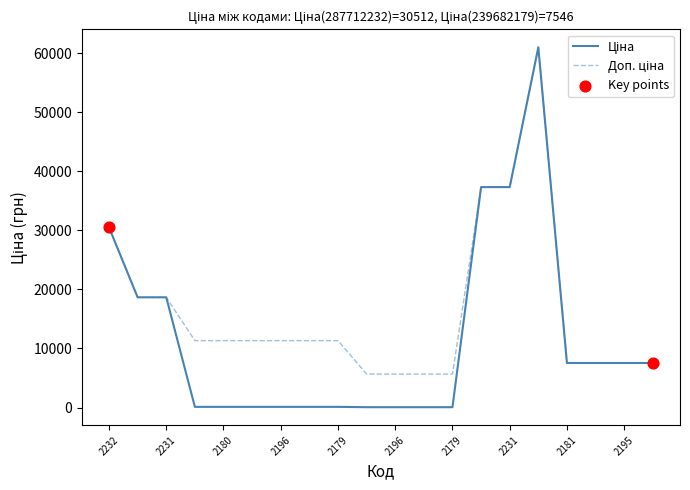

What is the maximum value shown in the chart?

61024.7